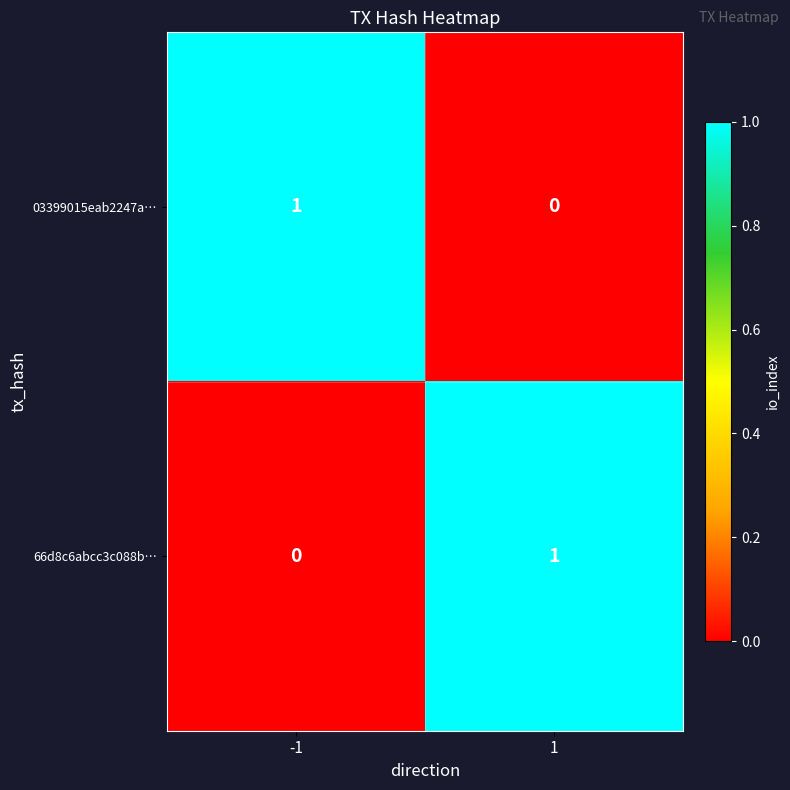

Reading left to right, list all the values displayed in this chart.

03399015eab2247a…: 1	0
66d8c6abcc3c088b…: 0	1